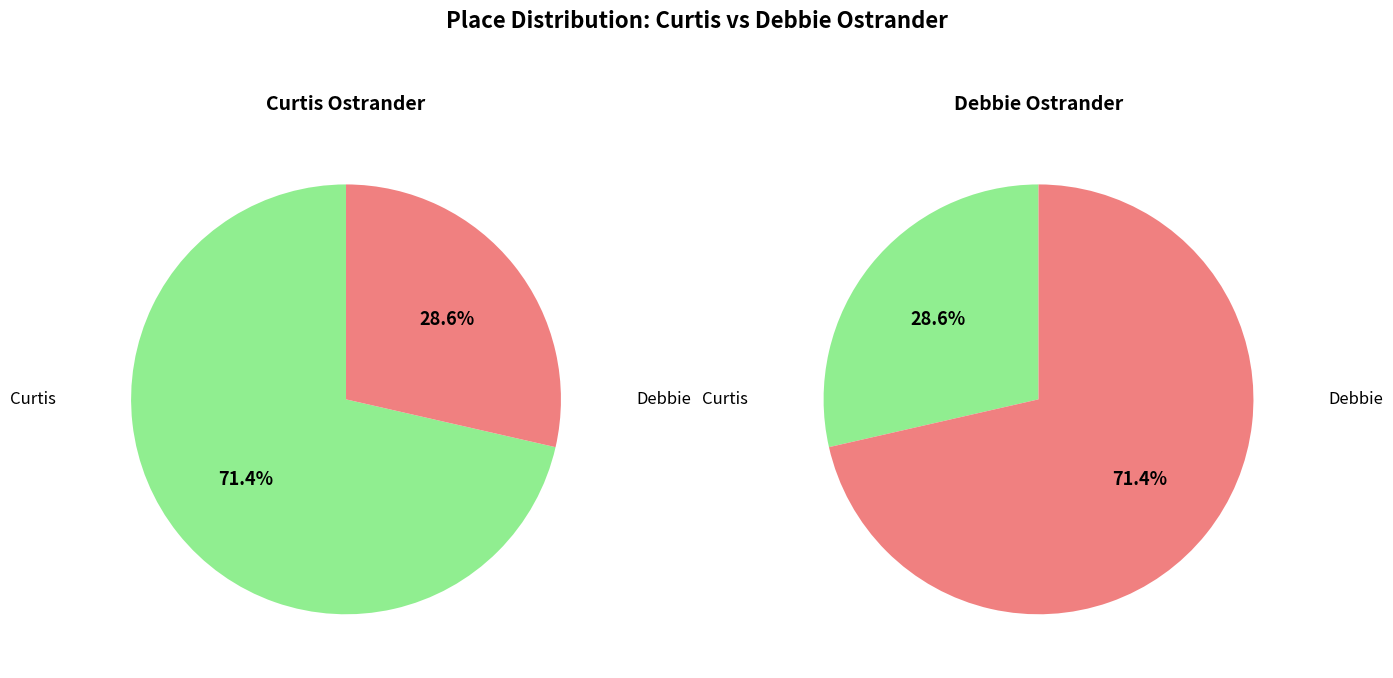

Which slice is the largest?

Curtis